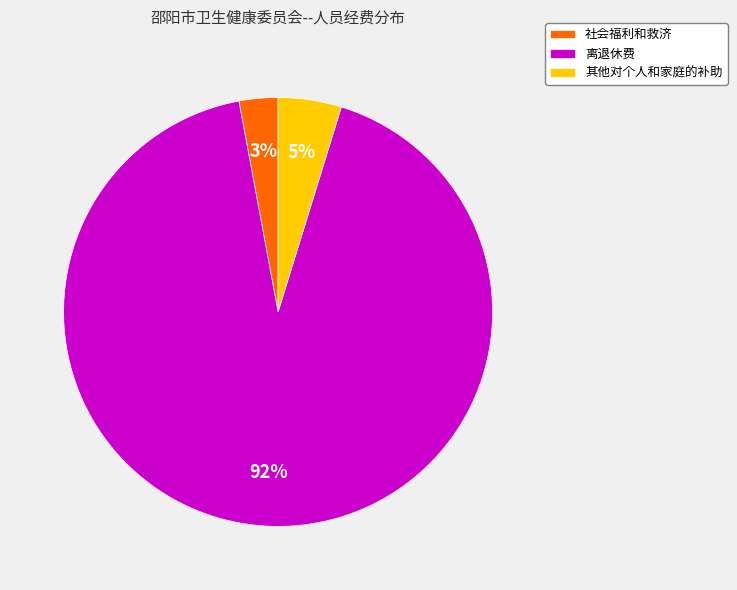

Which slice represents more than half of the pie?

离退休费